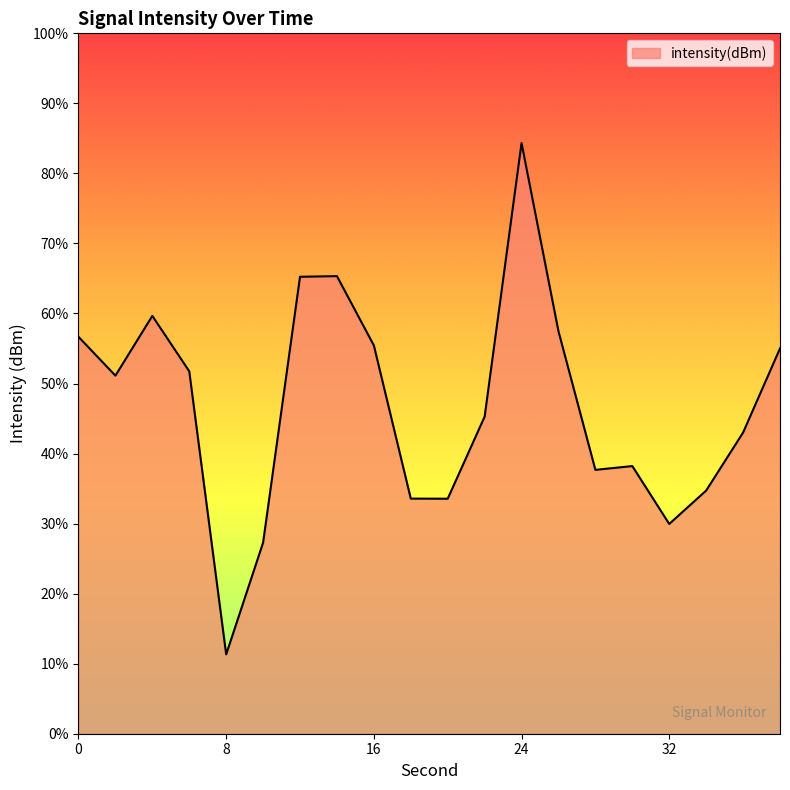

What is the difference between the values at 16 and 20?

2.2